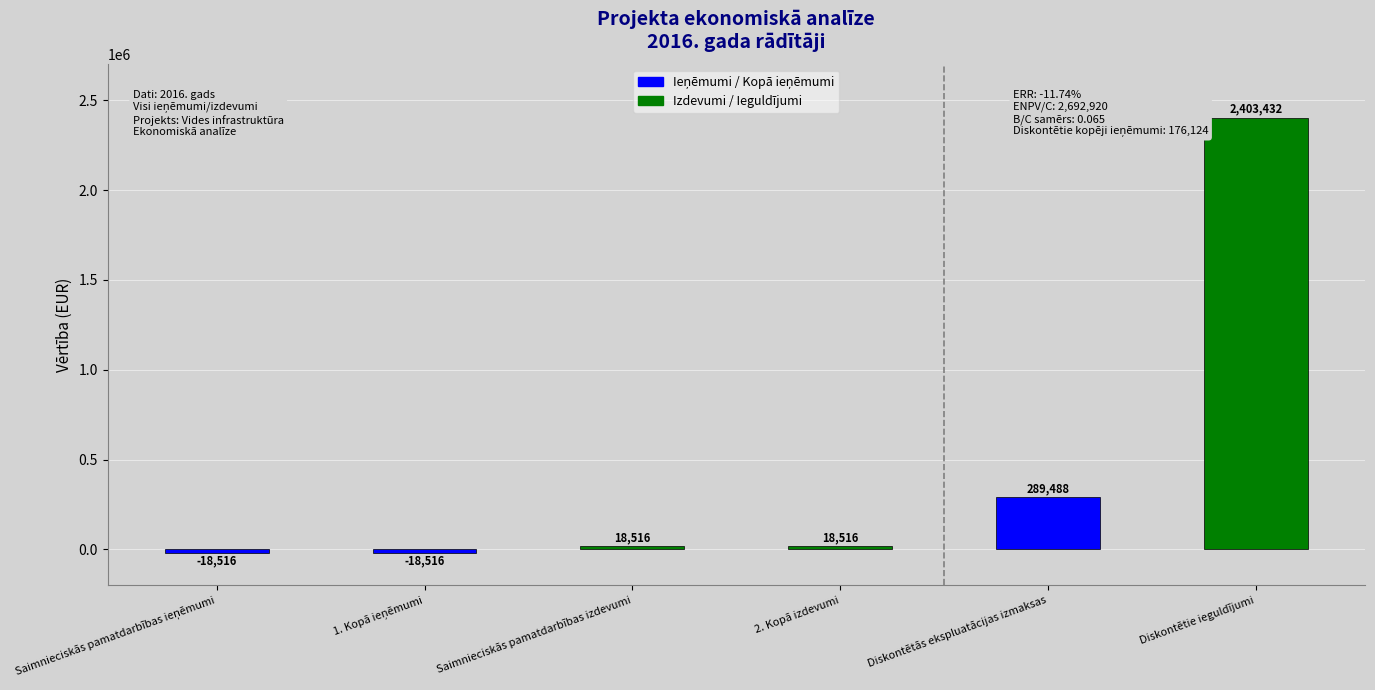

The chart shows a value of 18516.3 at Saimnieciskās pamatdarbības izdevumi. True or false?

True